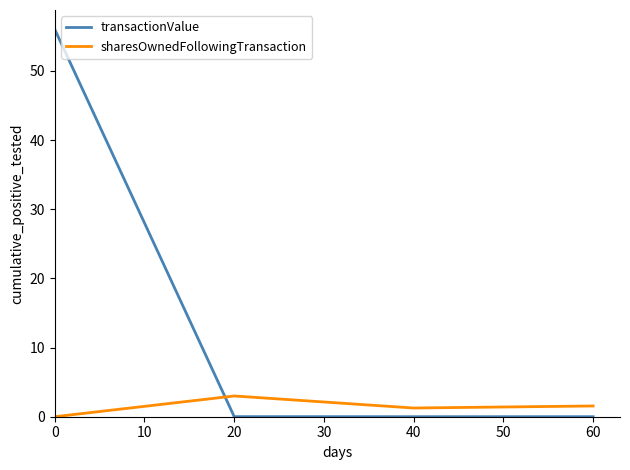

Which series ends up on top after the final intersection of sharesOwnedFollowingTransaction and transactionValue?

sharesOwnedFollowingTransaction